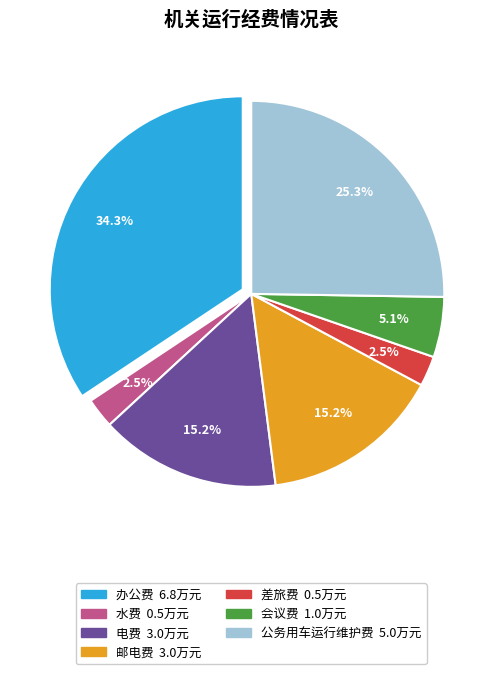

To the nearest percent, what is the average slice percentage?

14%